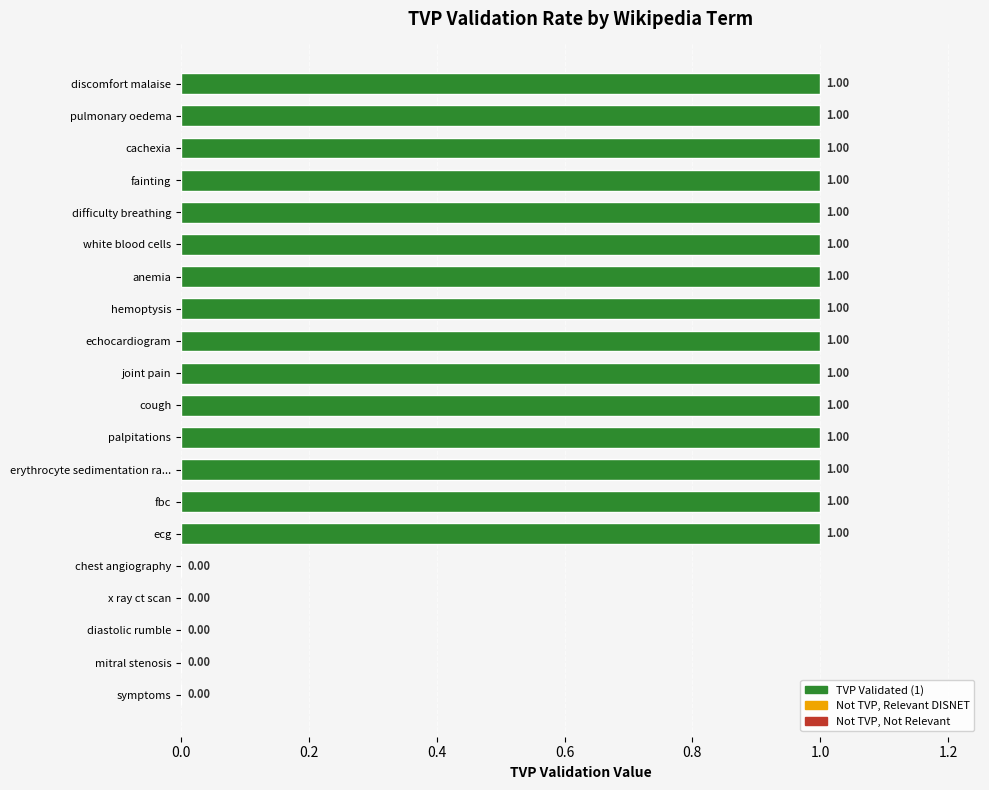

Are the bars horizontal?

Yes